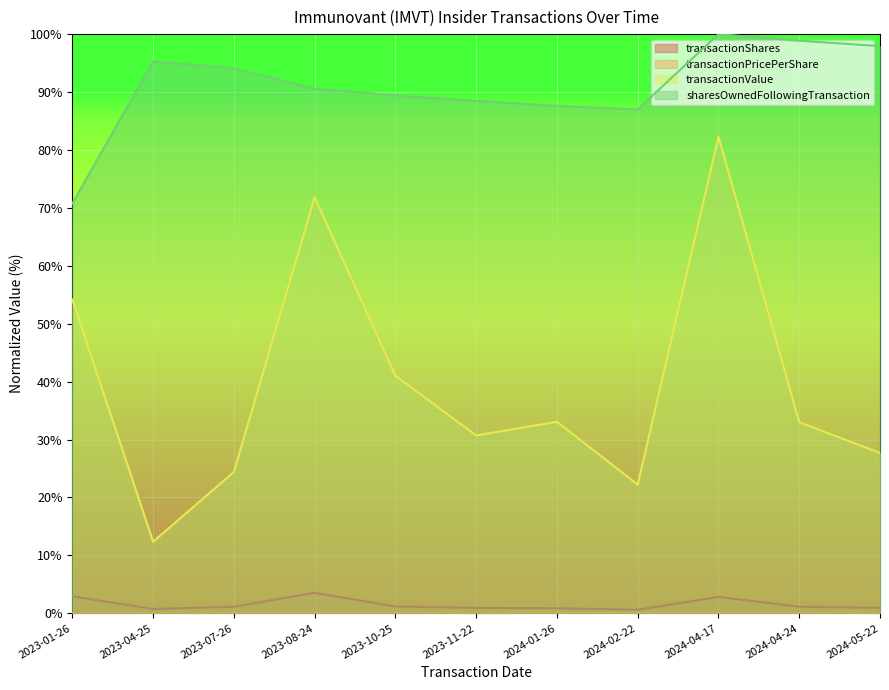

True or false: transactionValue and transactionShares cross at least once.

False